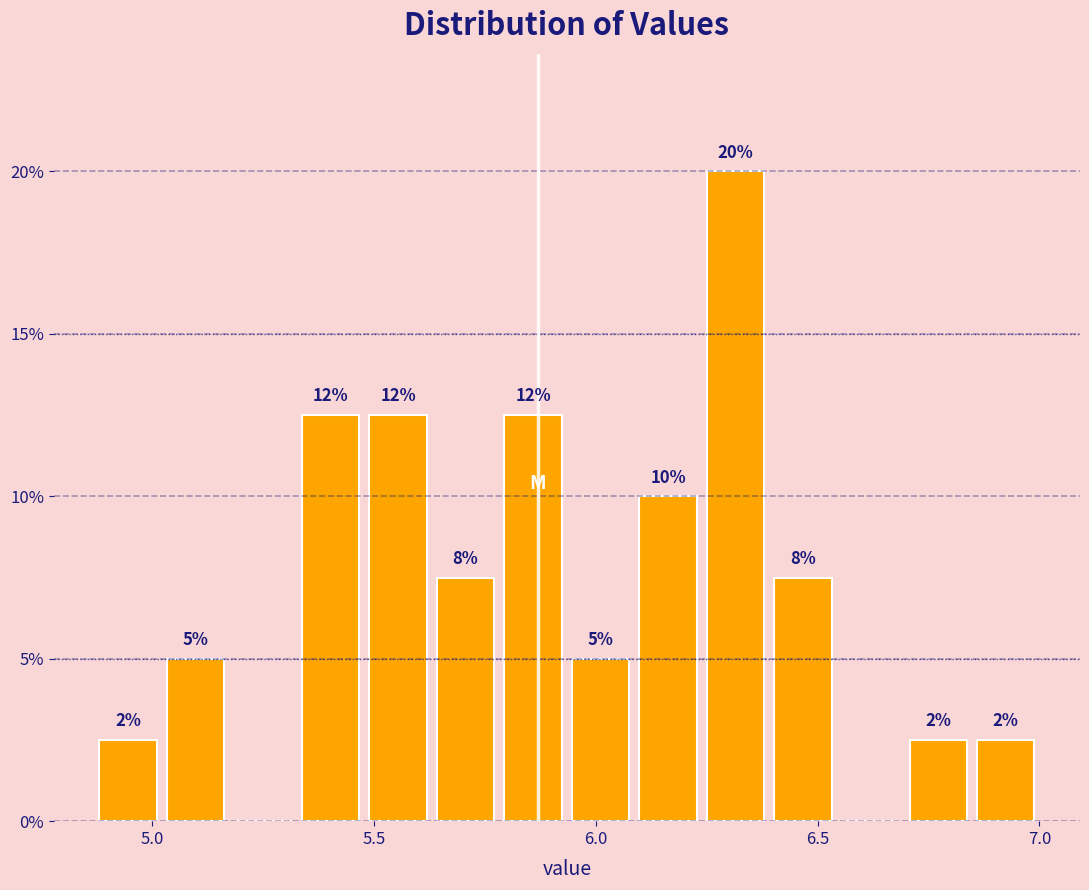

Around what value on the x-axis is the tallest bar? Give the approximate position of its centre, as read against the axis.

6.30